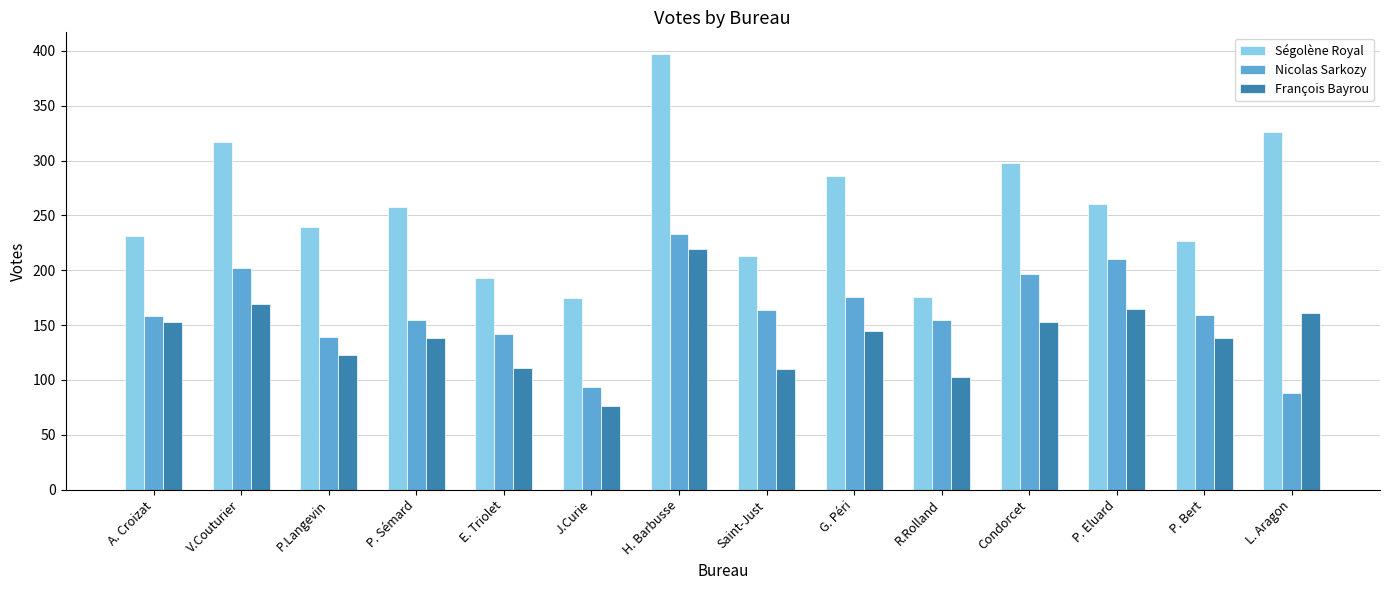

What is the difference between the Nicolas Sarkozy values at Condorcet and P. Bert?

38